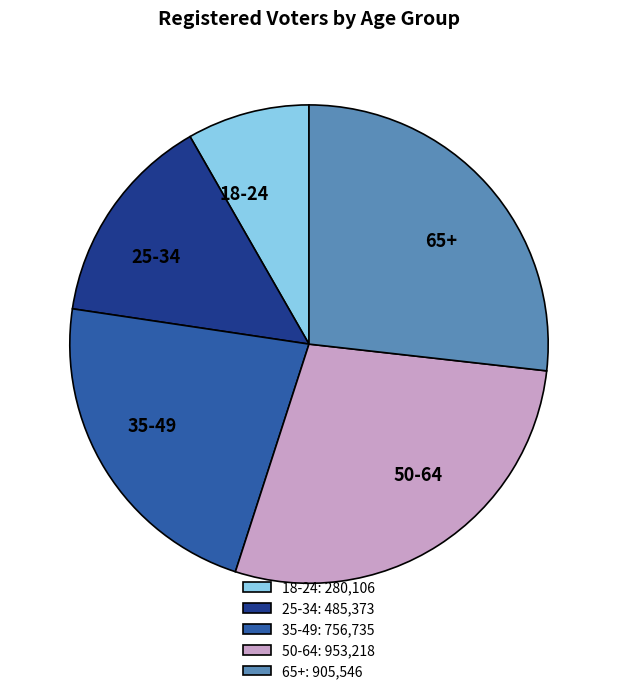

Does 25-34 represent more than half of the total?

No